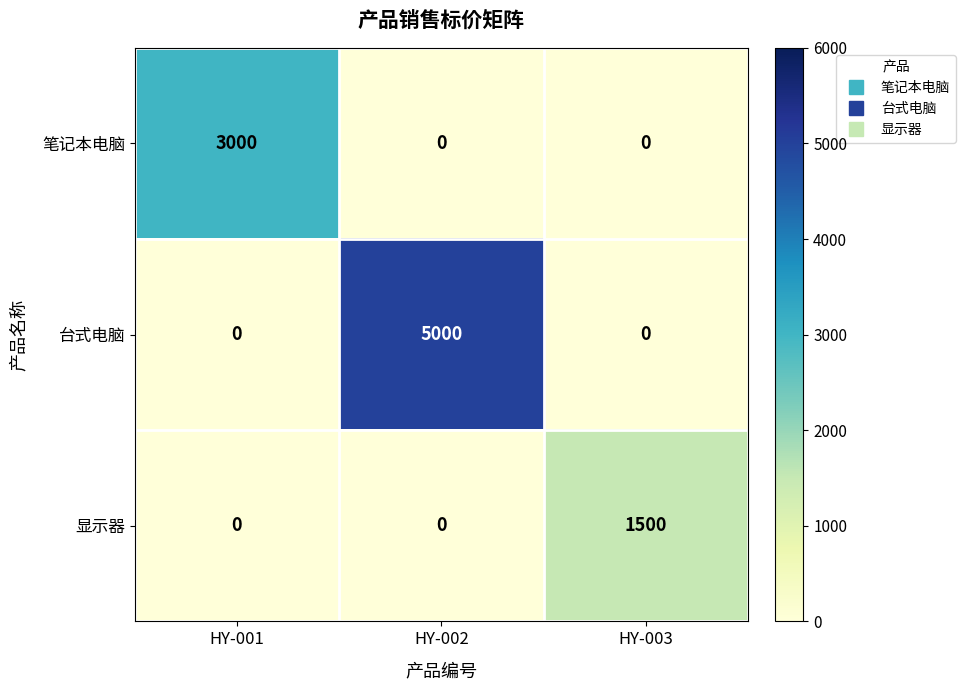

What is the difference between the maximum and second lowest values in the 笔记本电脑 series?

3000